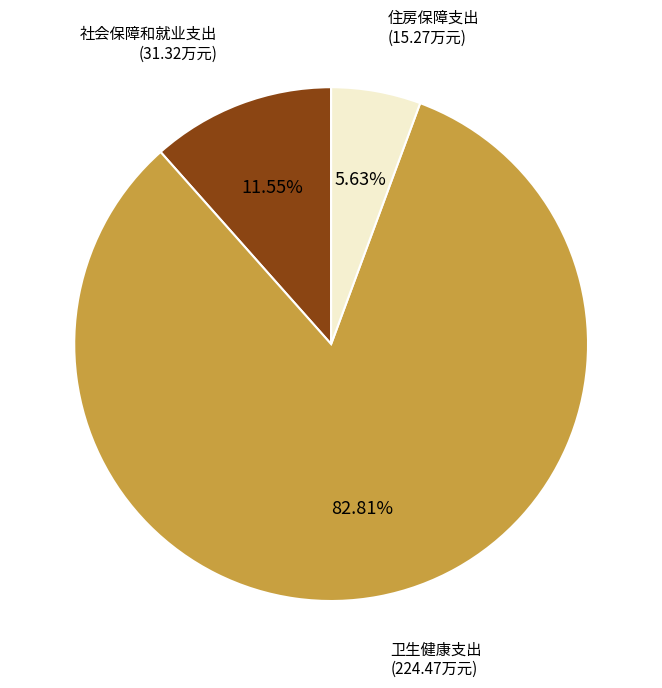

How many slices are in this pie chart?

3